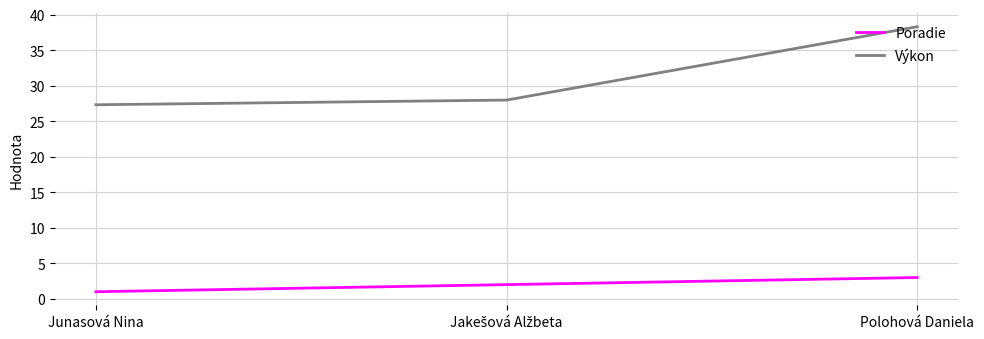

What is the minimum value shown in the chart?

1.0